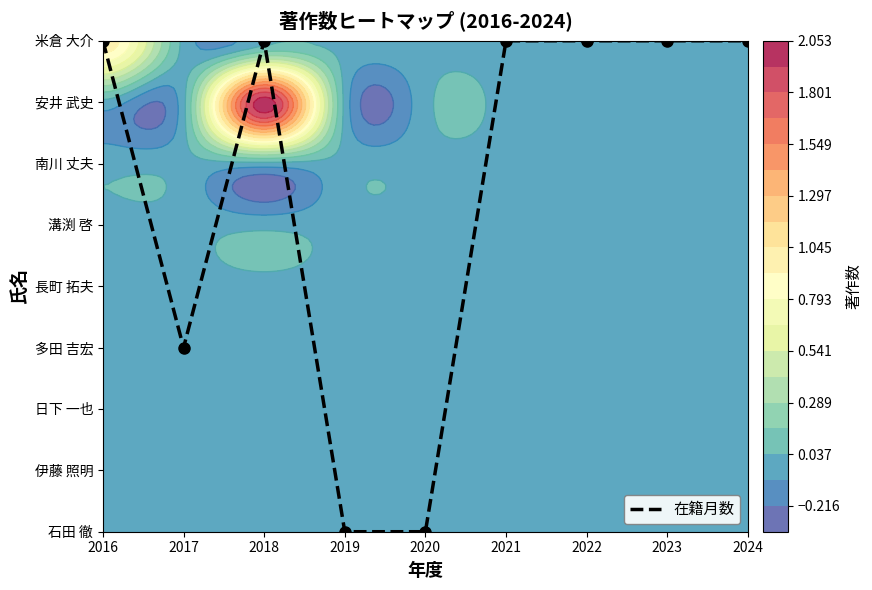

Rank the categories by value from highest to lowest.

2016, 2018, 2021, 2022, 2023, 2024, 2017, 2019, 2020